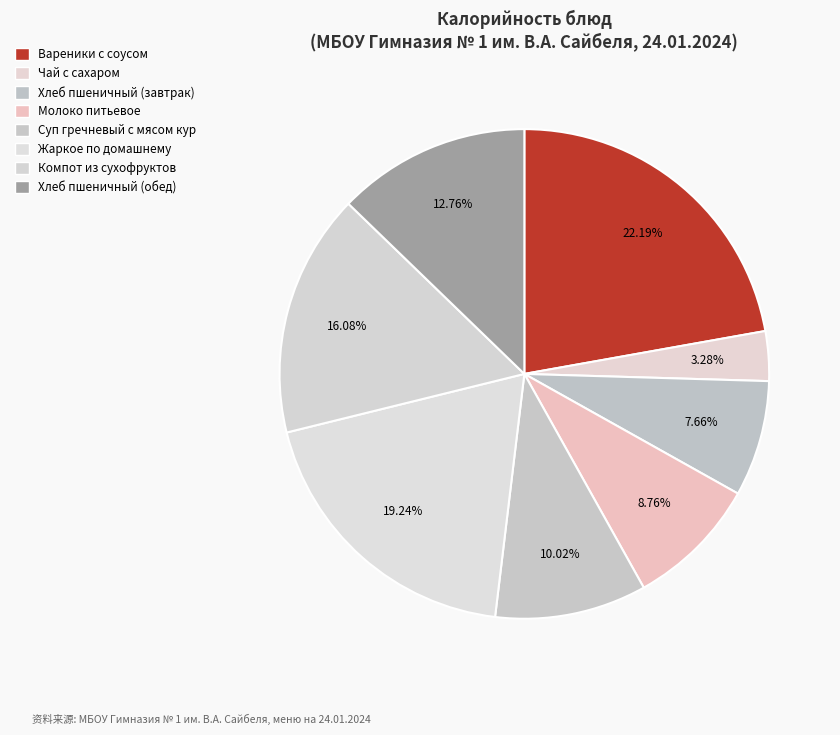

Is Компот из сухофруктов the majority of the pie?

No